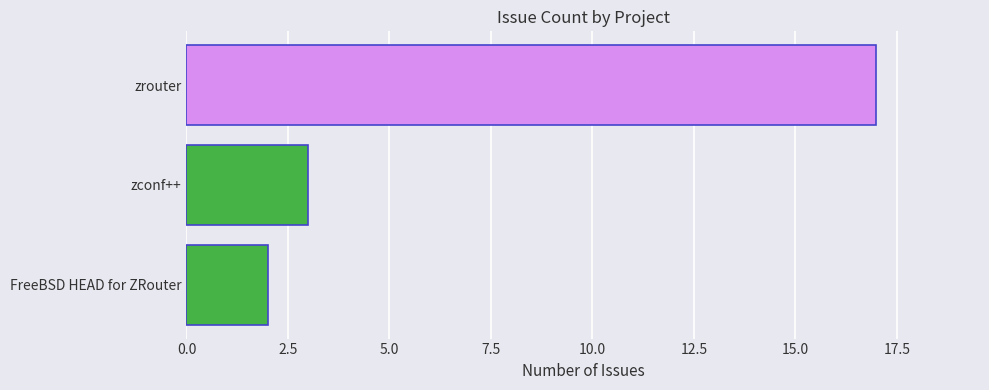

The value at FreeBSD HEAD for ZRouter is 2. True or false?

True